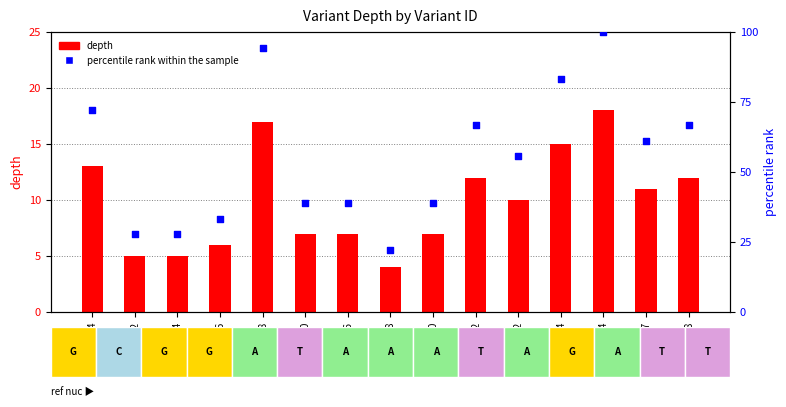

At which category is the sum across all series the highest?

108666494